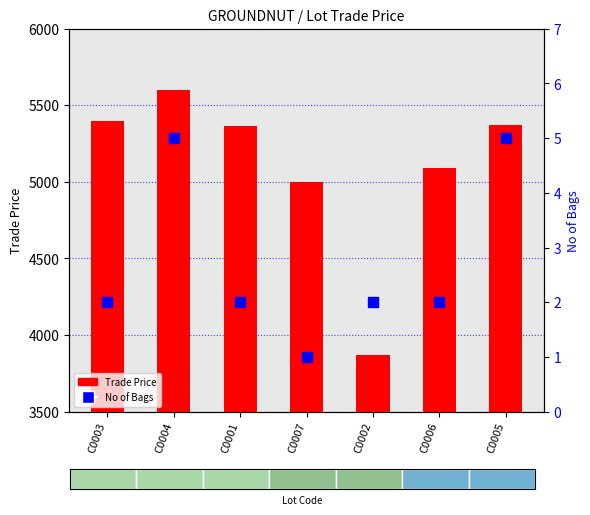

At which category is the sum across all series the highest?

C0004